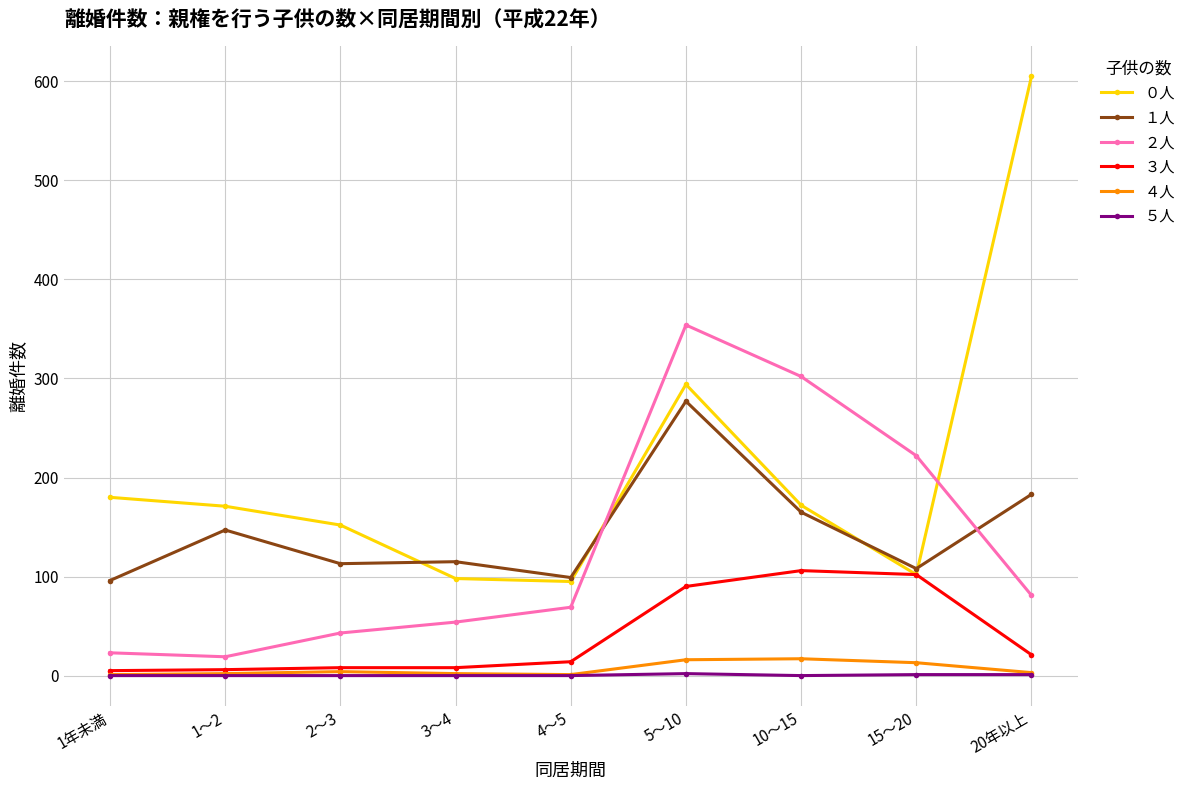

At 10～15, list the series in order from smallest to largest.

５人, ４人, ３人, １人, ０人, ２人